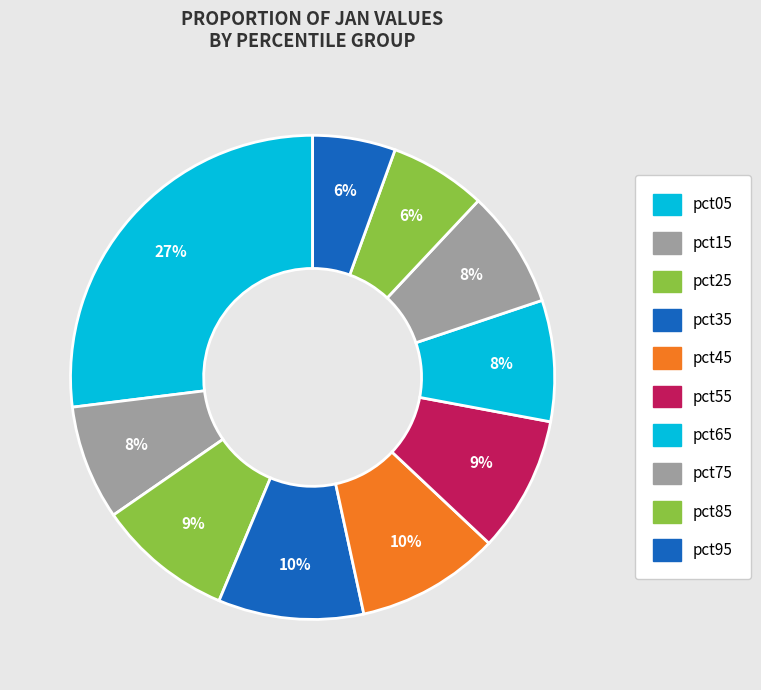

To the nearest percent, what is the combined percentage of pct95 and pct75?

13%